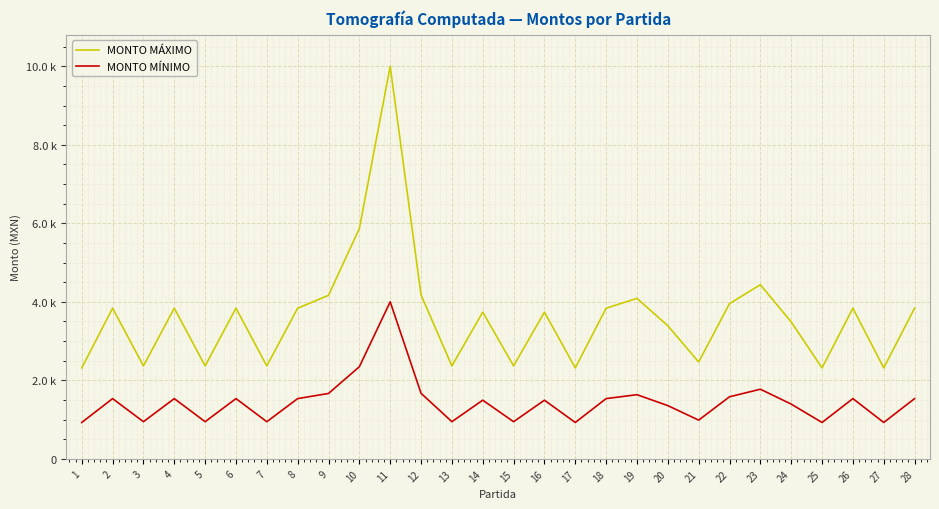

List the series in order of their peak value, lowest first.

MONTO MÍNIMO, MONTO MÁXIMO